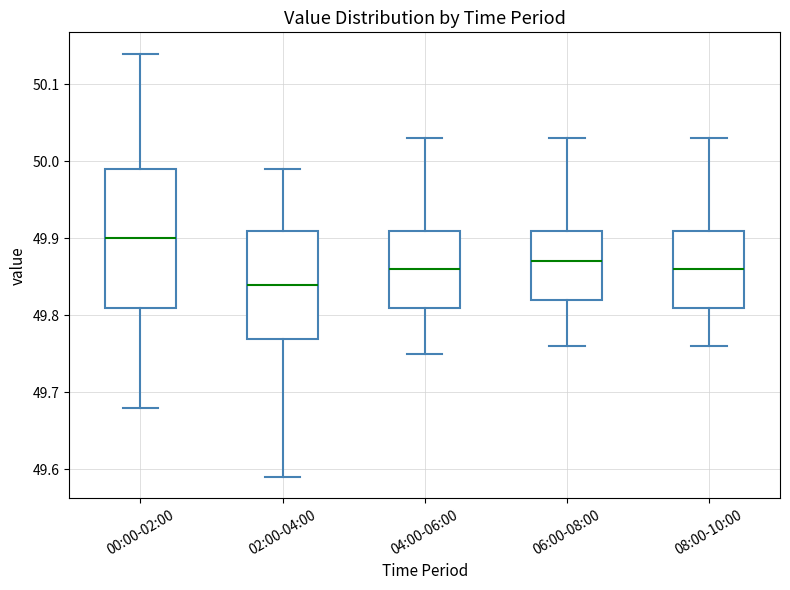

Reading left to right, read every box against the y-axis: the position of its median line, the range the box covers, and the ends of its whiskers. The values are not printed on the chart, so give them approximately, as read against the axis.

00:00-02:00: median 49.90, box 49.81 to 49.99, whiskers 49.68 to 50.14
02:00-04:00: median 49.84, box 49.77 to 49.91, whiskers 49.59 to 49.99
04:00-06:00: median 49.86, box 49.81 to 49.91, whiskers 49.75 to 50.03
06:00-08:00: median 49.87, box 49.82 to 49.91, whiskers 49.76 to 50.03
08:00-10:00: median 49.86, box 49.81 to 49.91, whiskers 49.76 to 50.03